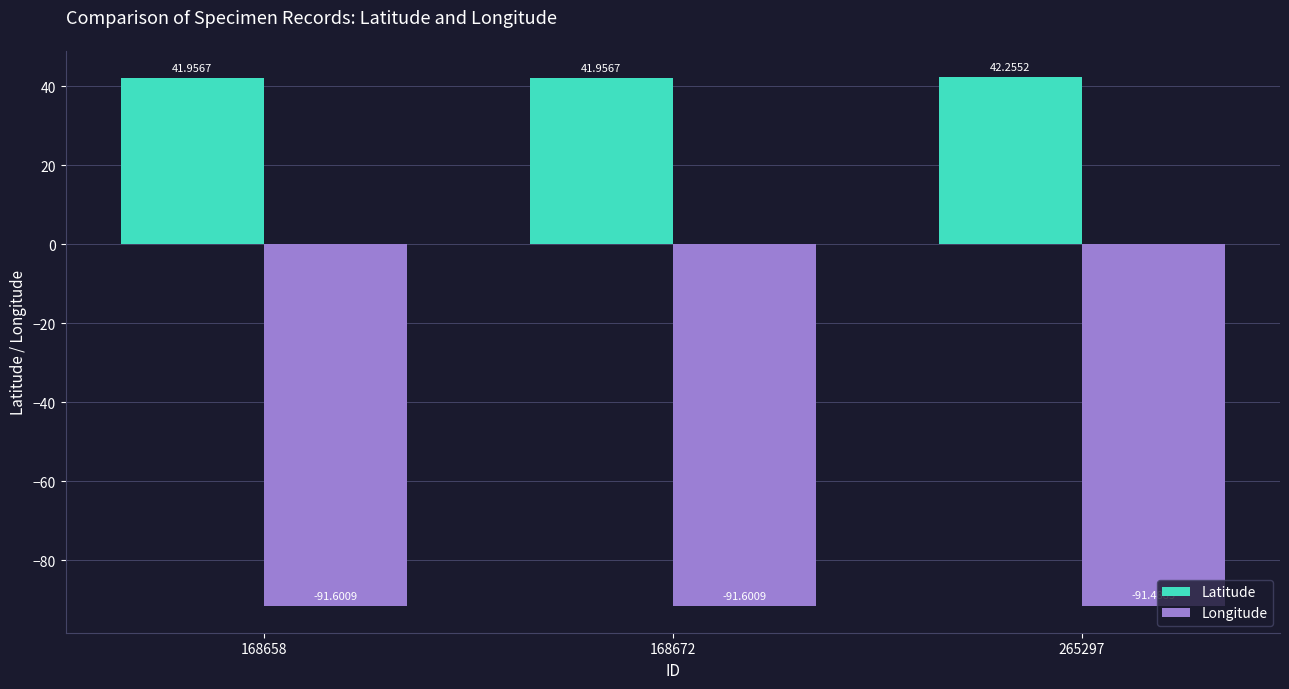

What is the spread (max minus min) of values at 168672?

133.6